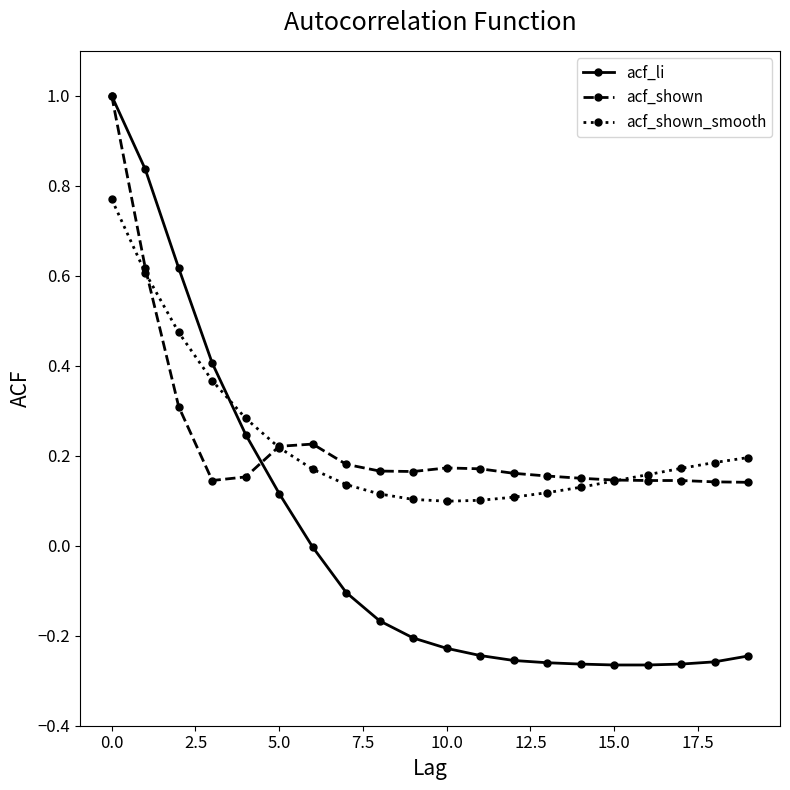

What are all the series names shown in the legend?

acf_li, acf_shown, acf_shown_smooth